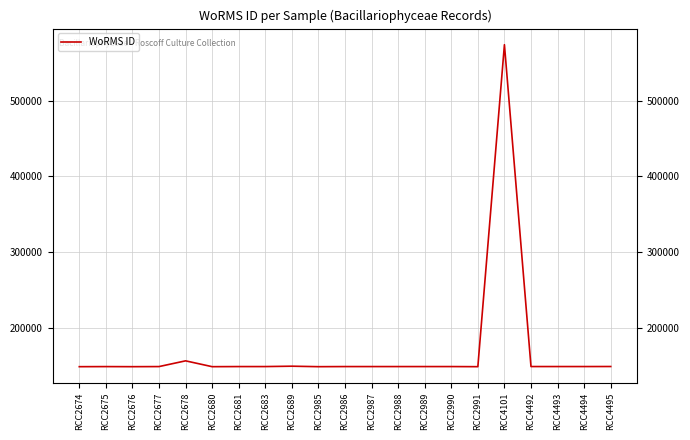

Between RCC4101 and RCC4495, which is larger?

RCC4101